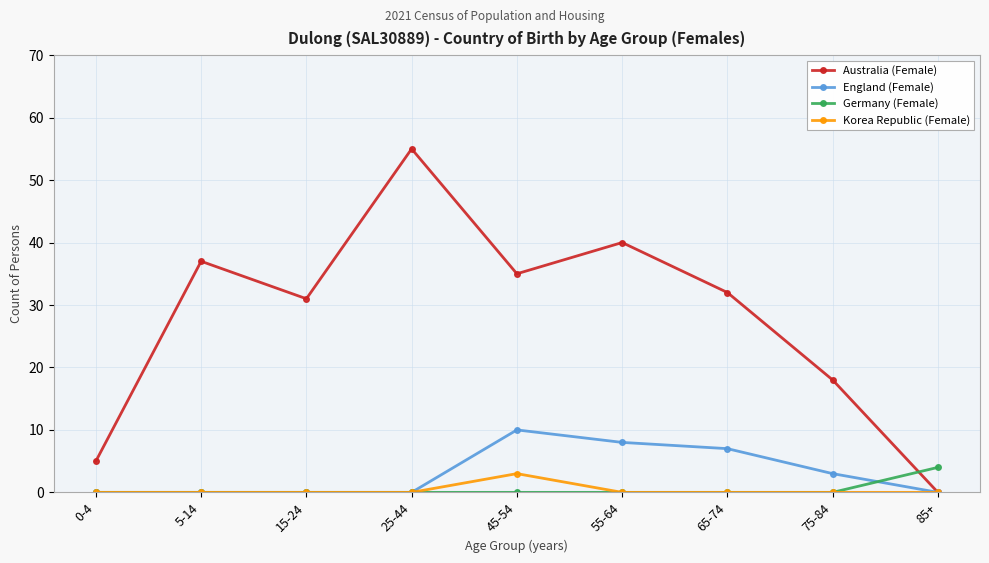

At how many categories does at least one series exceed 24?

6